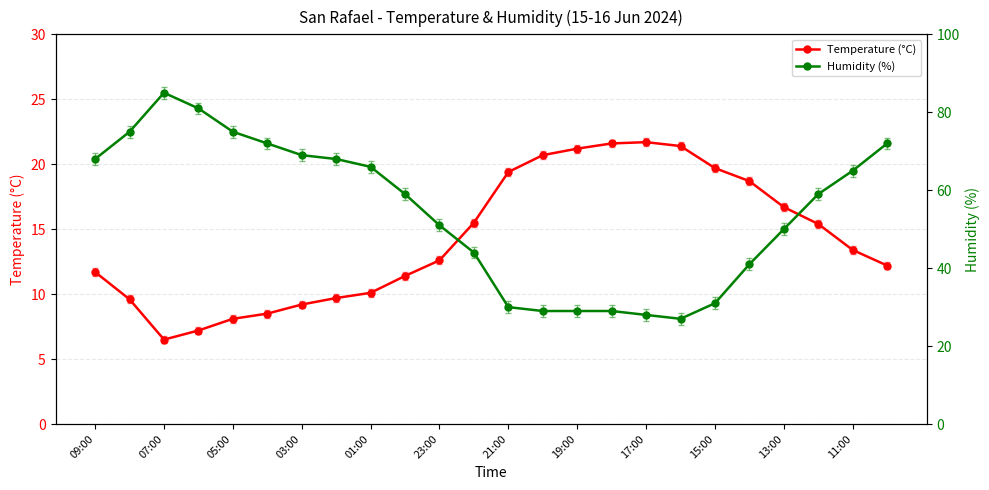

At which label does Humidity (%) first exceed 59?

09:00